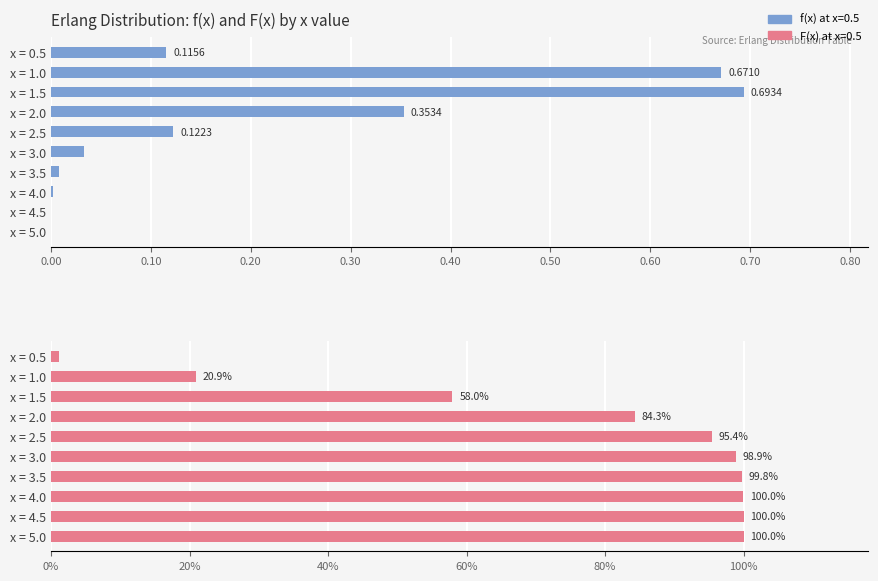

What is the label of the 4th bar from the left?

x = 2.0